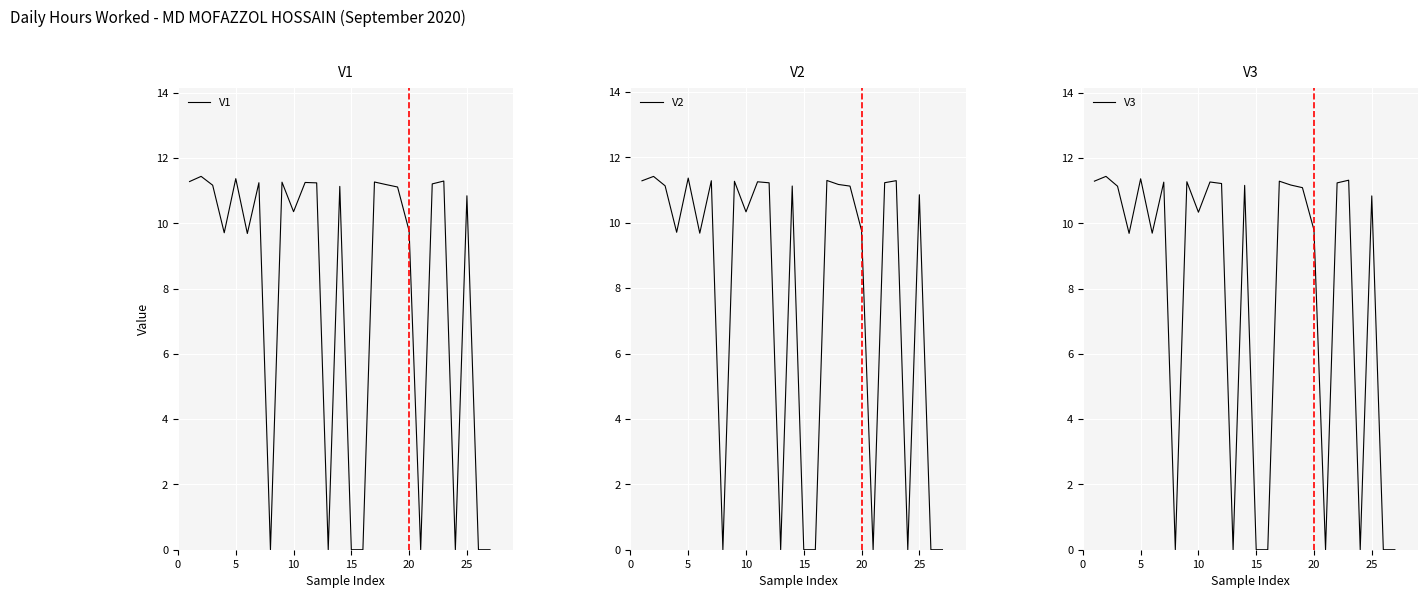

What is the sum of all V3 values?

207.9